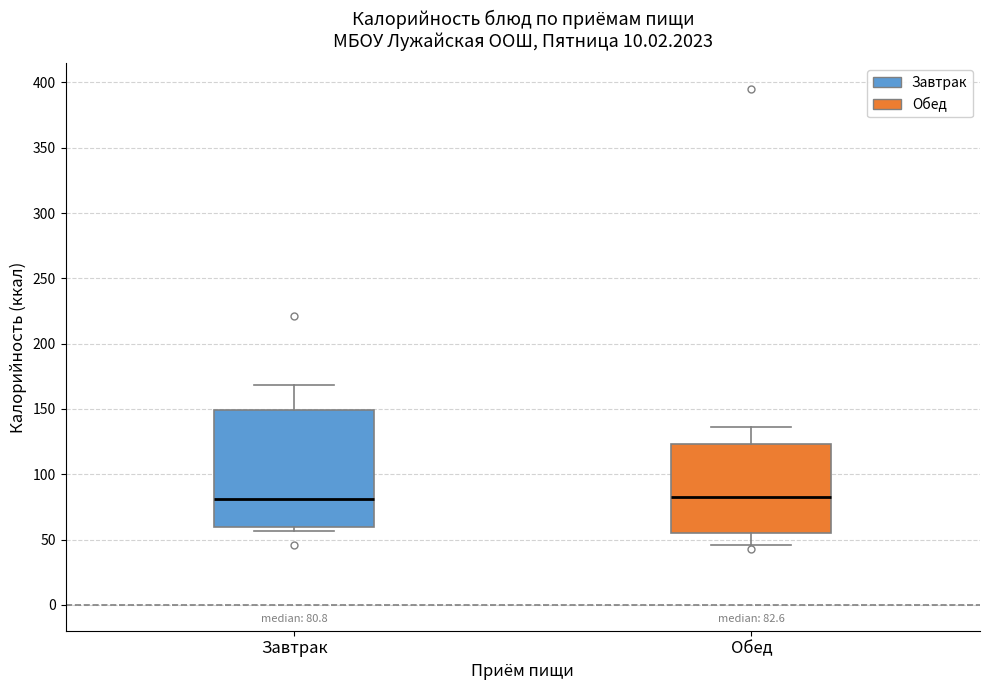

Comparing the boxes themselves (not the whiskers), which one is the tallest?

Завтрак